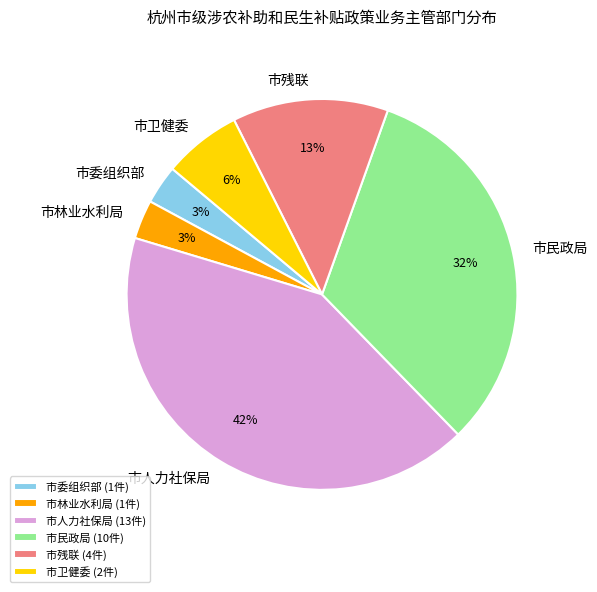

Combined, do 市林业水利局 and 市人力社保局 account for over 50%?

No